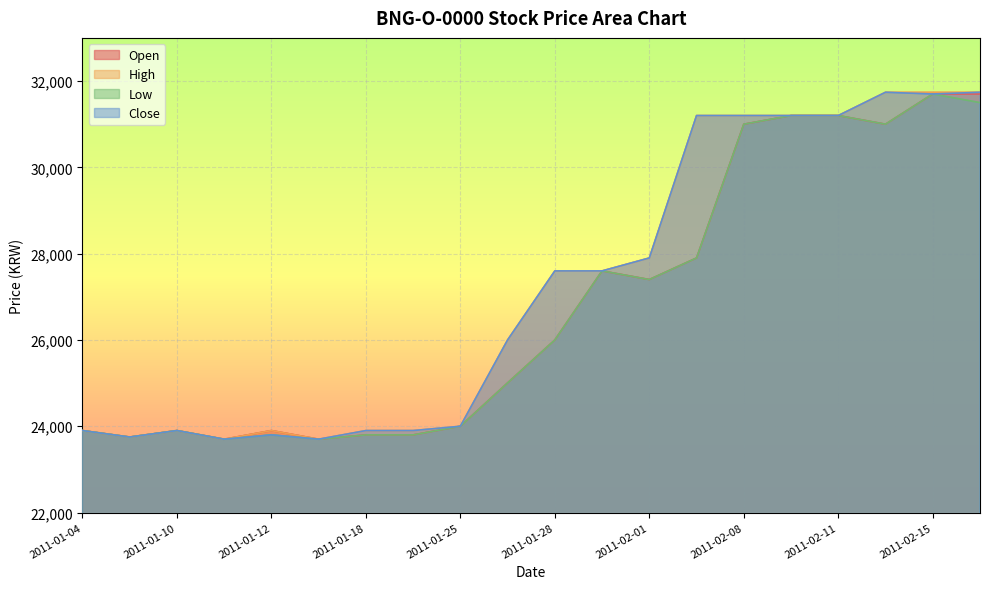

What is the average value of the Low series?

26793